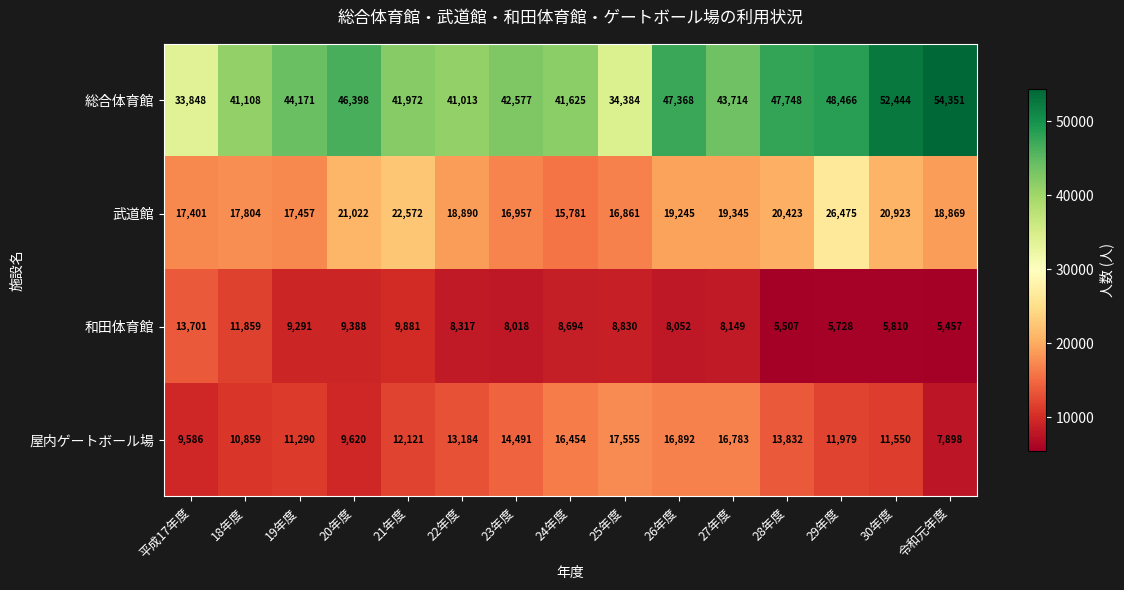

Between 24年度 and 27年度, which series saw the biggest shift?

武道館